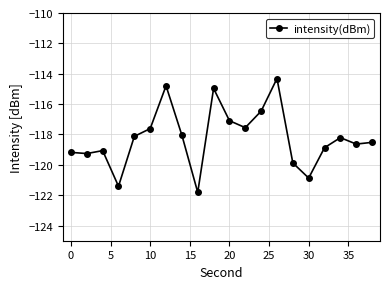

How many points are higher than both their immediate neighbors (excluding endpoints)?

5